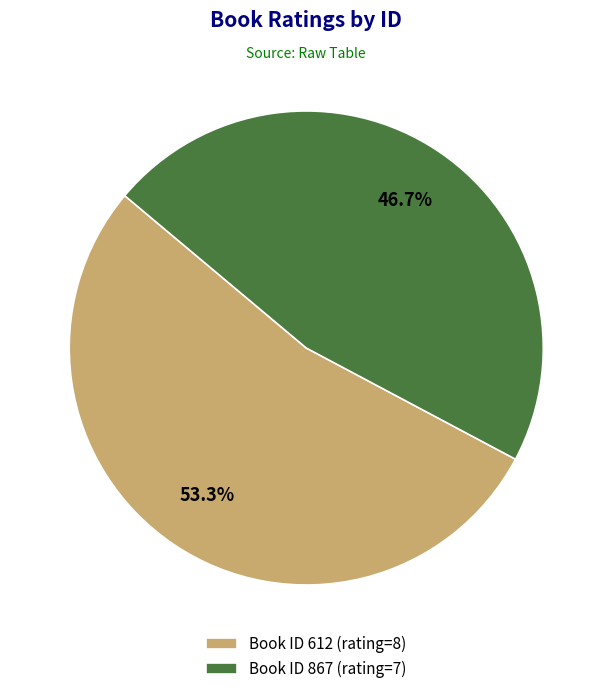

What is the ratio of the value at Book ID 612 (rating=8) to the value at Book ID 867 (rating=7)?

1.1